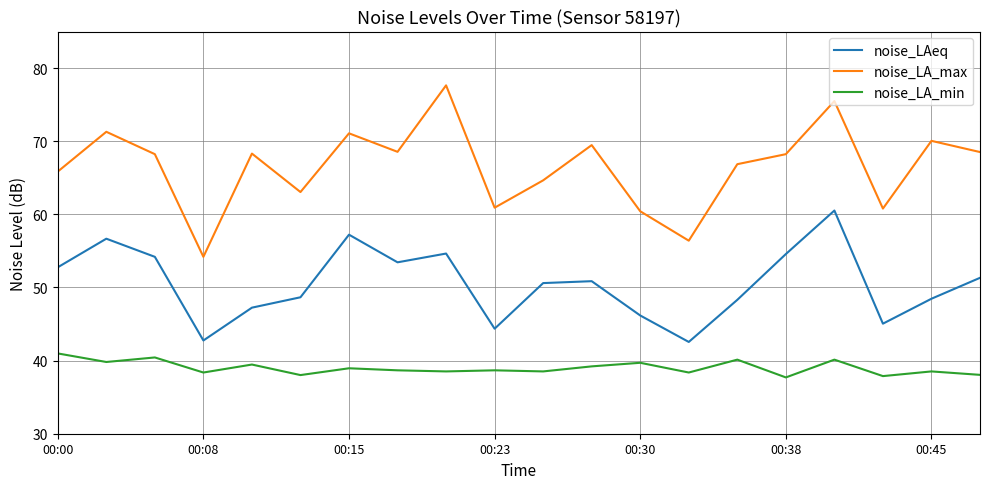

What is the highest value of the noise_LA_max series?

77.6